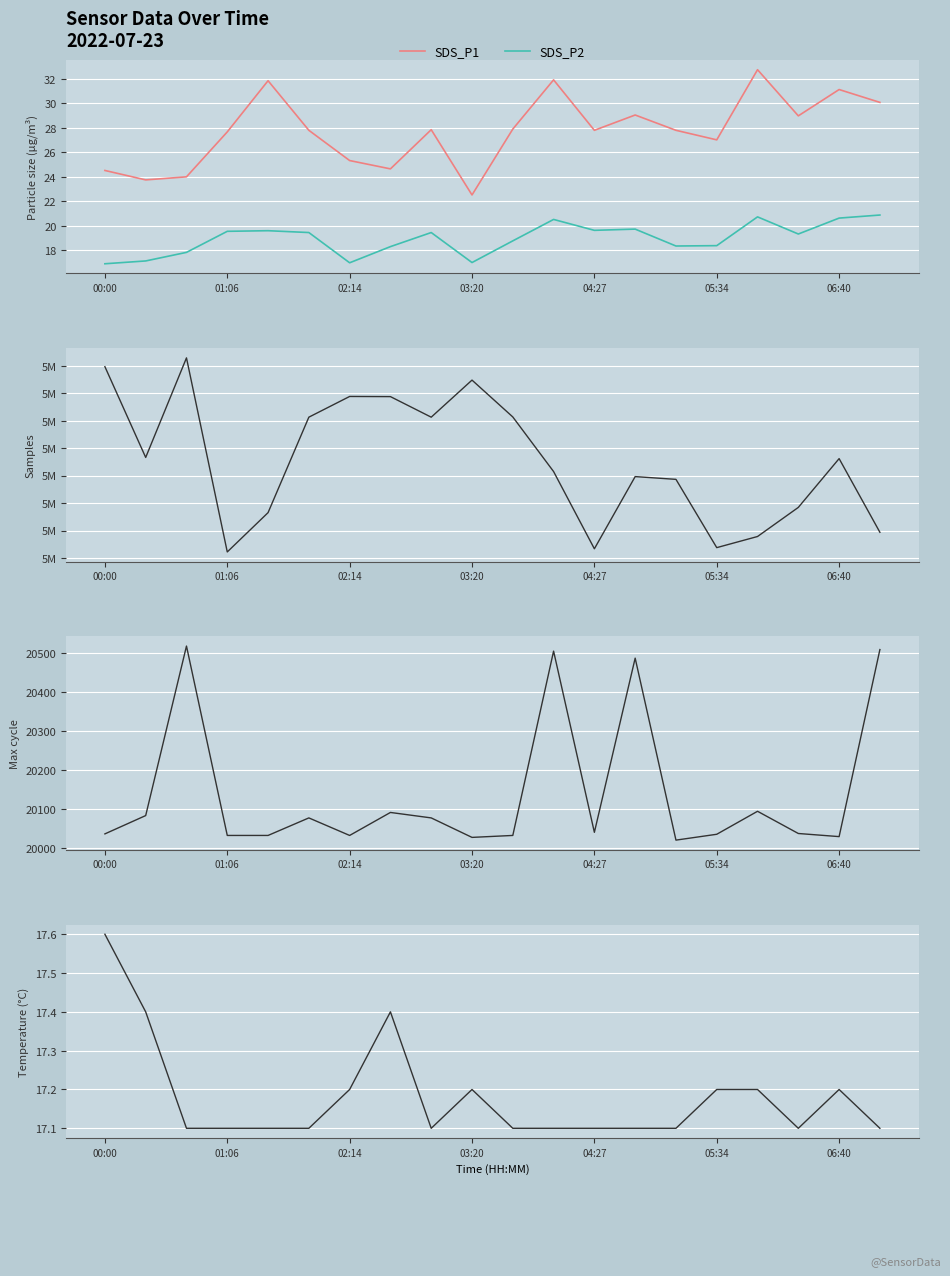

Reading right to left, what are all the values shown in this chart?

SDS_P1: 30.1	31.1	29.0	32.8	27.0	27.8	29.1	27.8	31.9	27.9	22.5	27.9	24.6	25.3	27.8	31.9	27.7	24.0	23.8	24.5
SDS_P2: 20.9	20.6	19.3	20.7	18.4	18.4	19.7	19.6	20.5	18.8	17.0	19.4	18.3	17.0	19.4	19.6	19.6	17.8	17.1	16.9
Samples: 5014840.0	5021547.0	5017106.0	5014456.0	5013443.0	5019659.0	5019910.0	5013338.0	5020370.0	5025340.0	5028695.0	5025320.0	5027192.0	5027206.0	5025320.0	5016629.0	5013051.0	5030718.0	5021654.0	5029918.0
Max_cycle: 20510.0	20030.0	20038.0	20095.0	20036.0	20021.0	20488.0	20041.0	20506.0	20033.0	20028.0	20078.0	20092.0	20033.0	20078.0	20033.0	20033.0	20519.0	20084.0	20037.0
Temp: 17.1	17.2	17.1	17.2	17.2	17.1	17.1	17.1	17.1	17.1	17.2	17.1	17.4	17.2	17.1	17.1	17.1	17.1	17.4	17.6